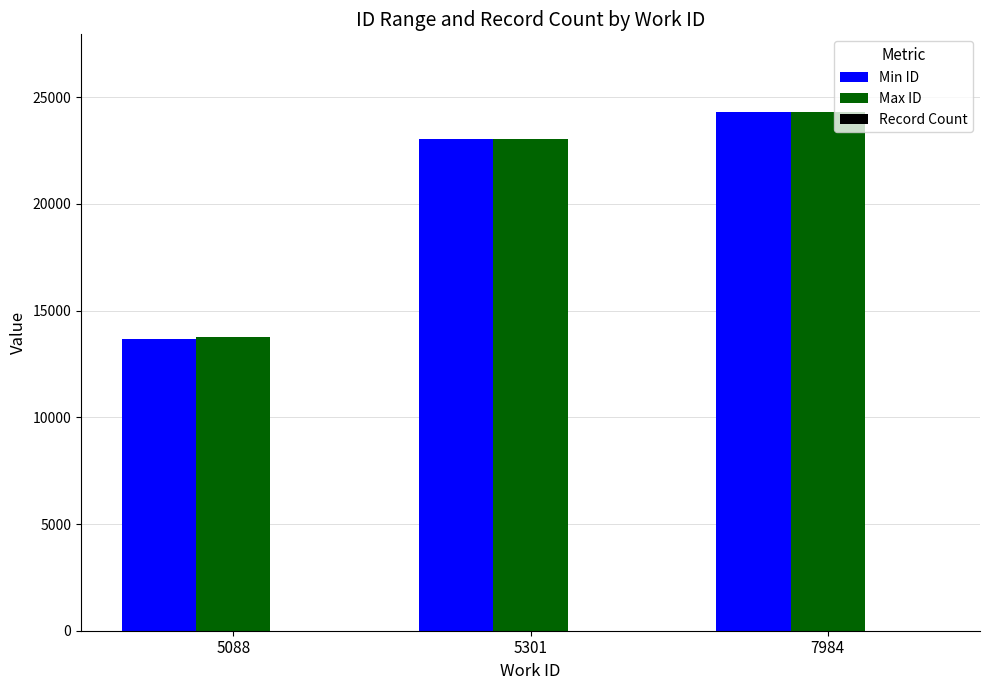

At which category does the chart reach its peak across all series?

7984